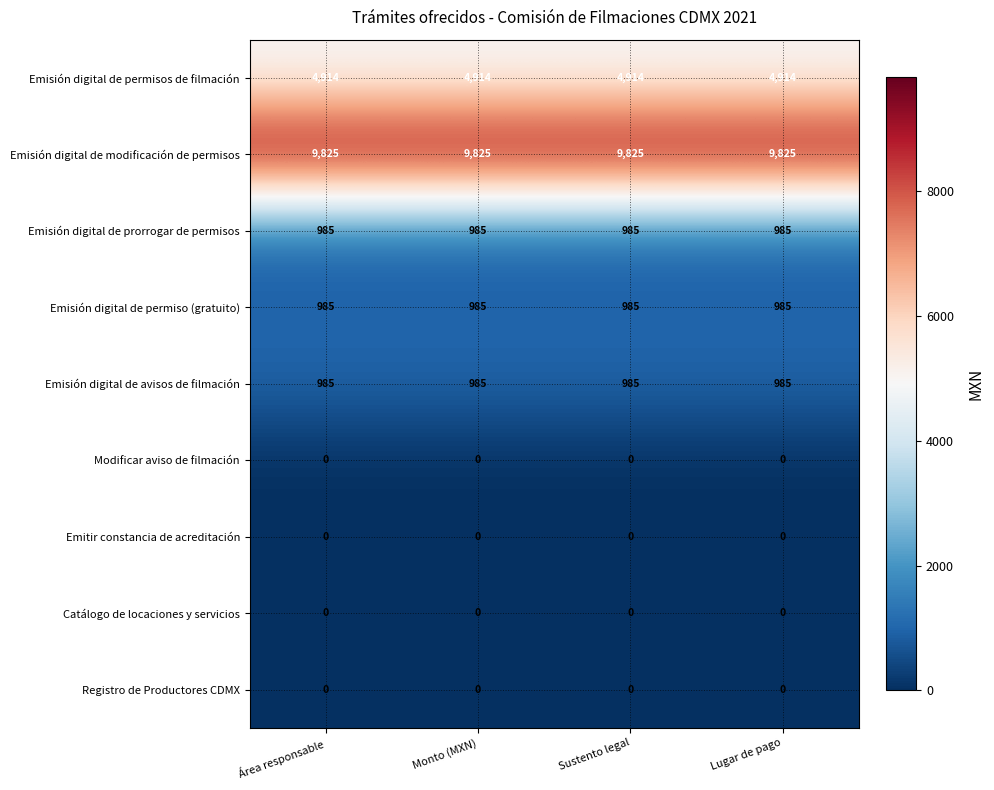

Count the number of categories in the chart.

4